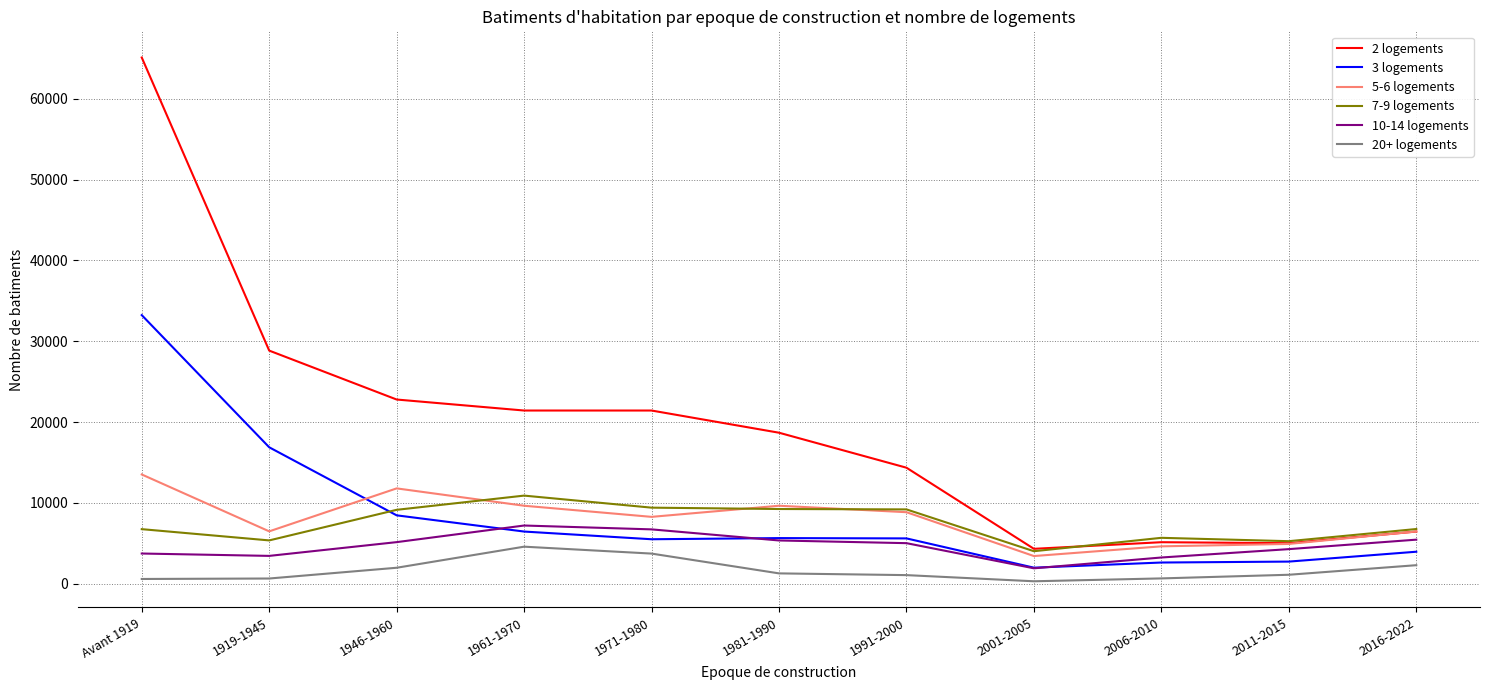

Is the value of 7-9 logements at 1991-2000 greater than the value of 10-14 logements at 1991-2000?

Yes